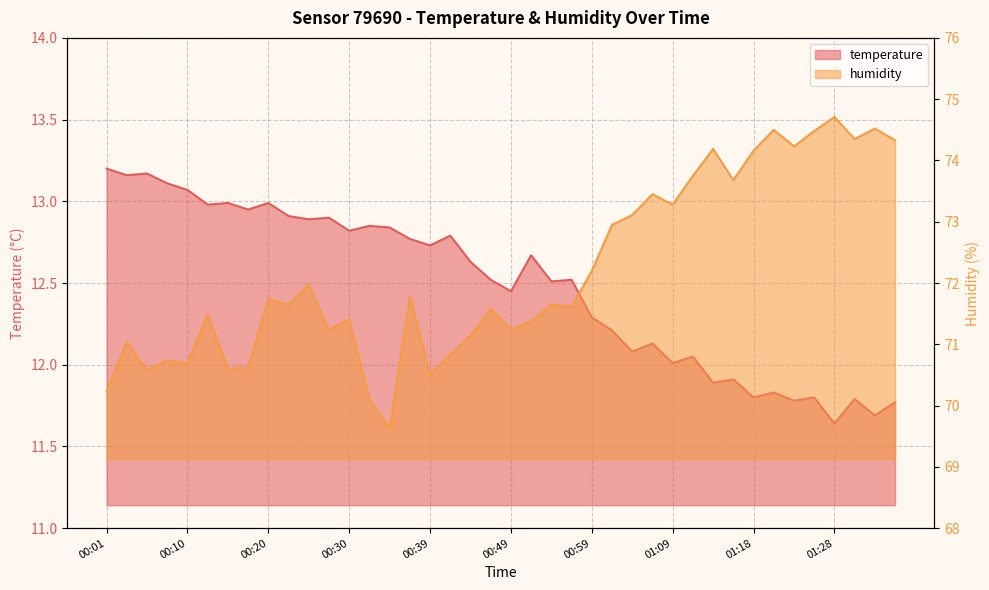

Which category has the lowest value in the temperature series?

01:28